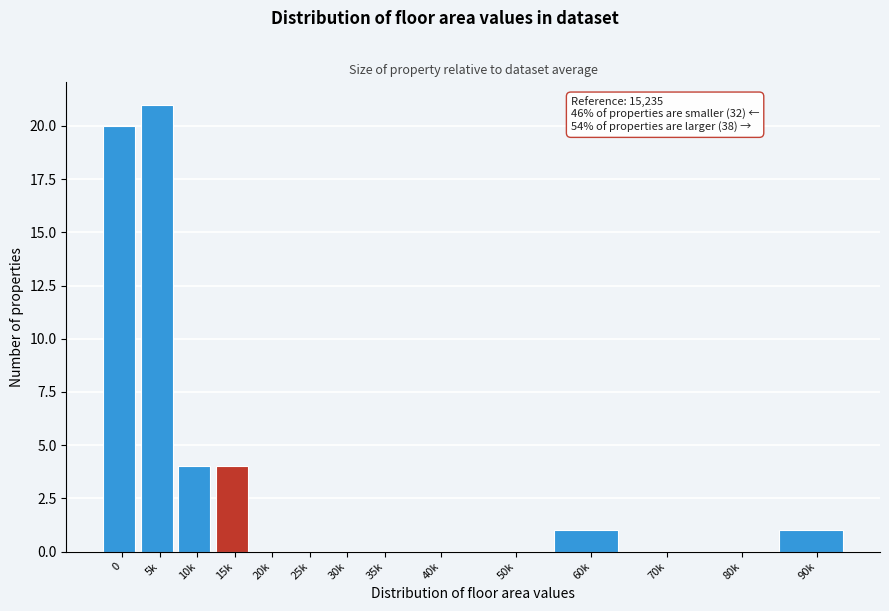

Reading left to right, list all the values displayed in this chart.

0=20	5k=21	10k=4	15k=4	20k=0	25k=0	30k=0	35k=0	40k=0	50k=0	60k=1	70k=0	80k=0	90k=1